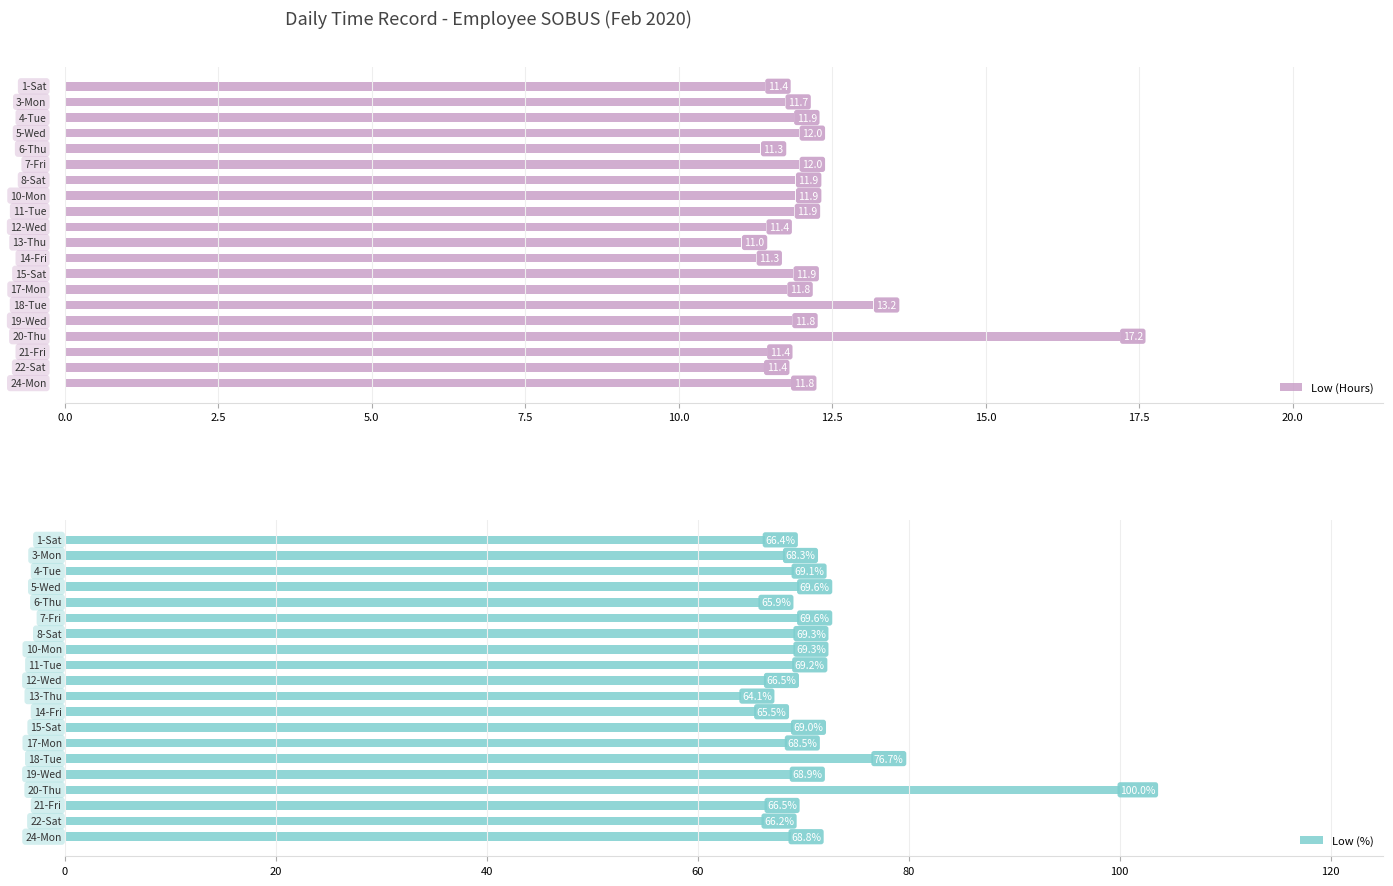

What is the difference between the maximum and minimum values in the Low (%) series?

35.9